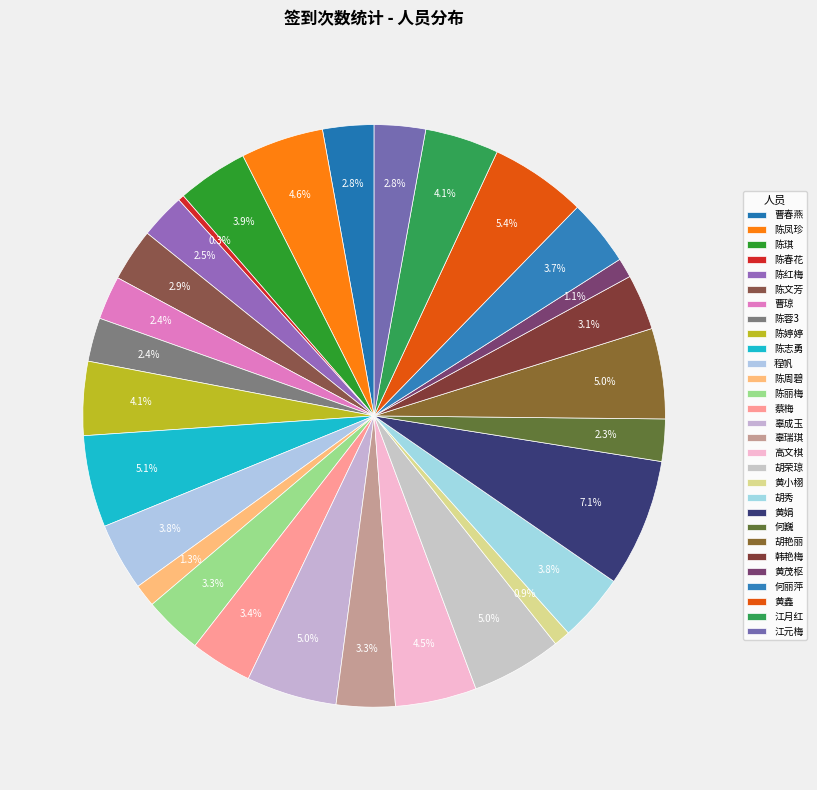

How many slices are in this pie chart?

29